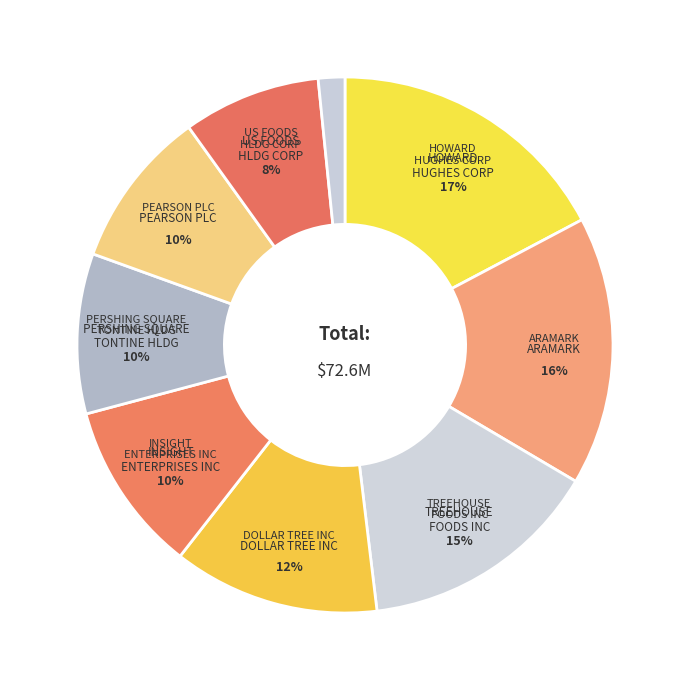

How many segments does this pie chart have?

9